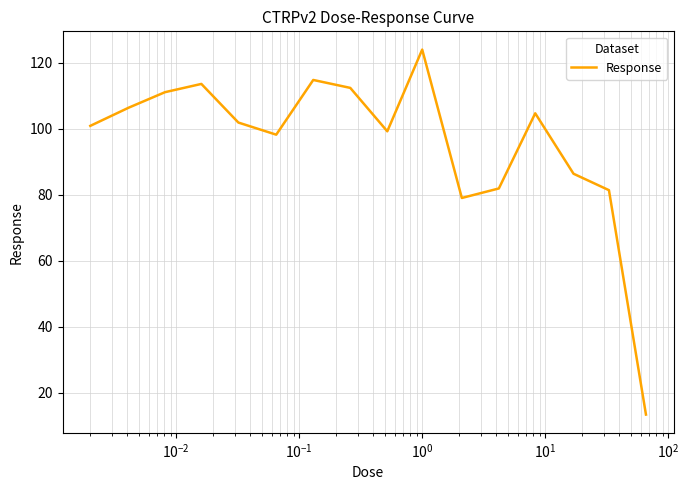

What is the difference between the second highest and second lowest values?

35.7